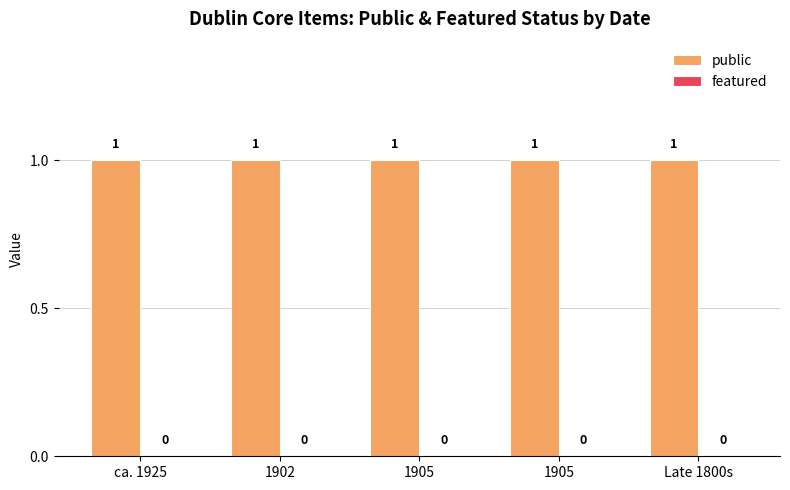

Rank the categories by featured value from lowest to highest.

ca. 1925, 1902, 1905, 1905, Late 1800s